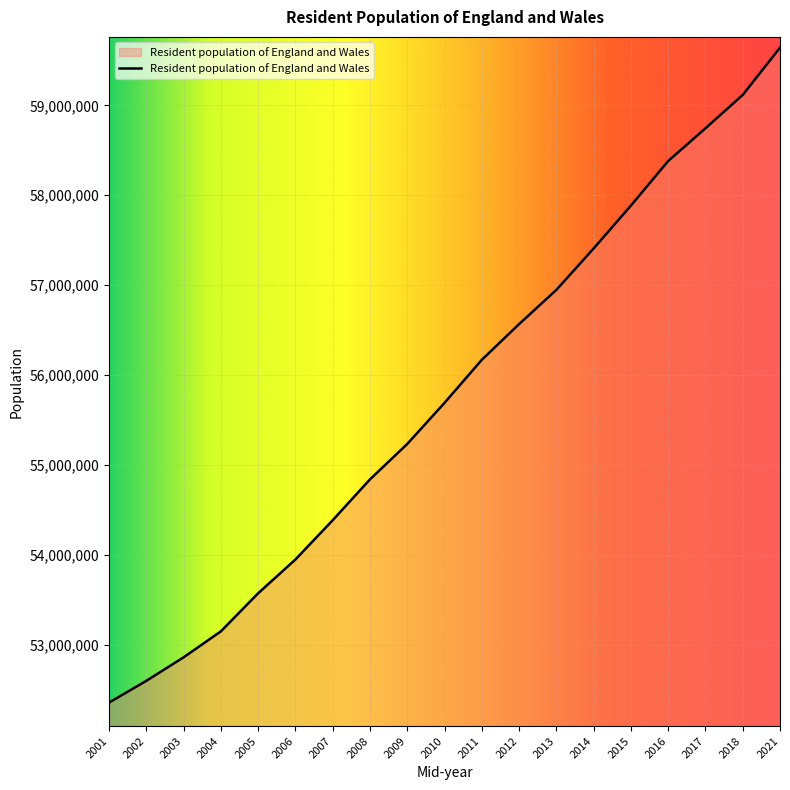

List the labels in order of value, largest first.

2021, 2018, 2017, 2016, 2015, 2014, 2013, 2012, 2011, 2010, 2009, 2008, 2007, 2006, 2005, 2004, 2003, 2002, 2001